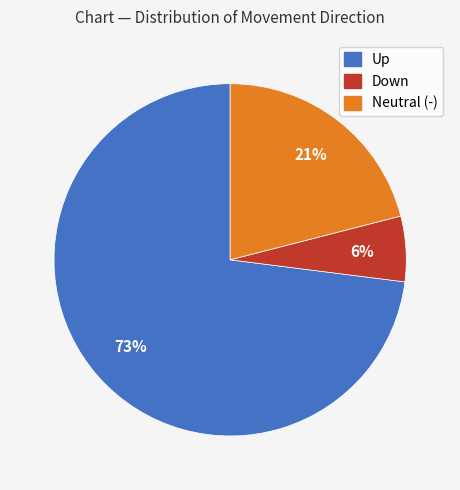

Do Down and Up together represent more than half of the pie?

Yes